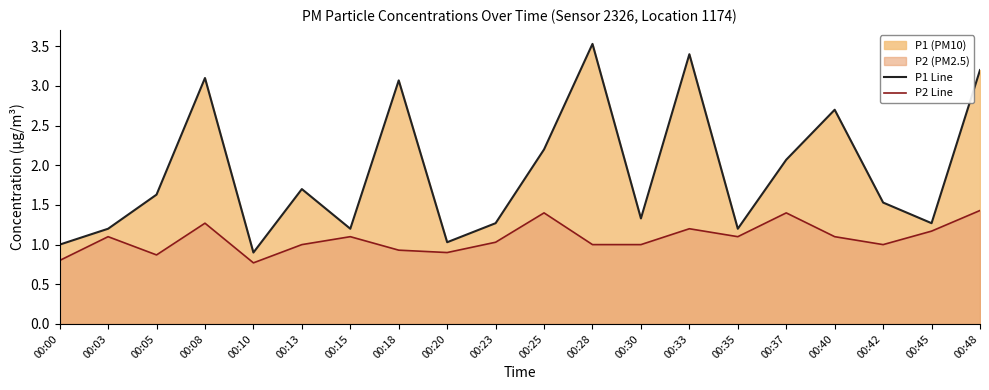

Is the value of P1 Line at 00:40 greater than the value of P2 Line at 00:35?

Yes